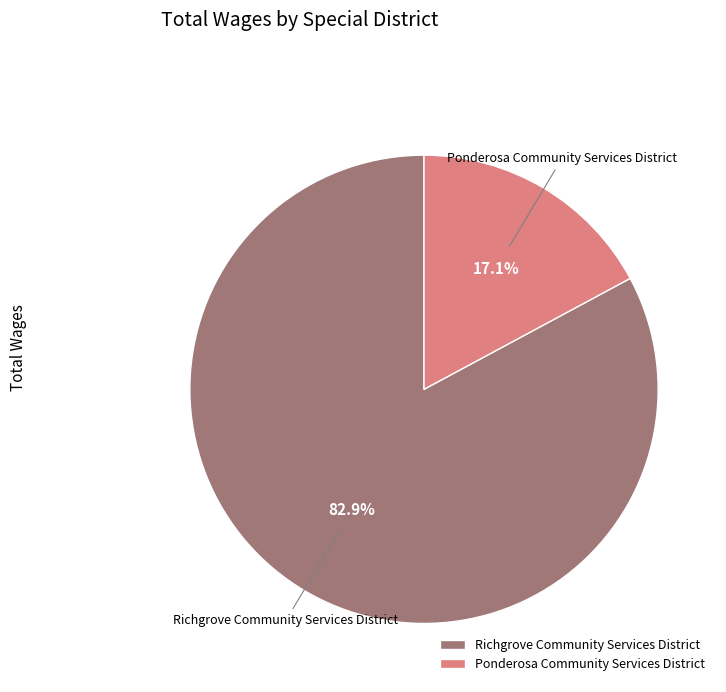

True or false: Ponderosa Community Services District accounts for 10% of the total.

False